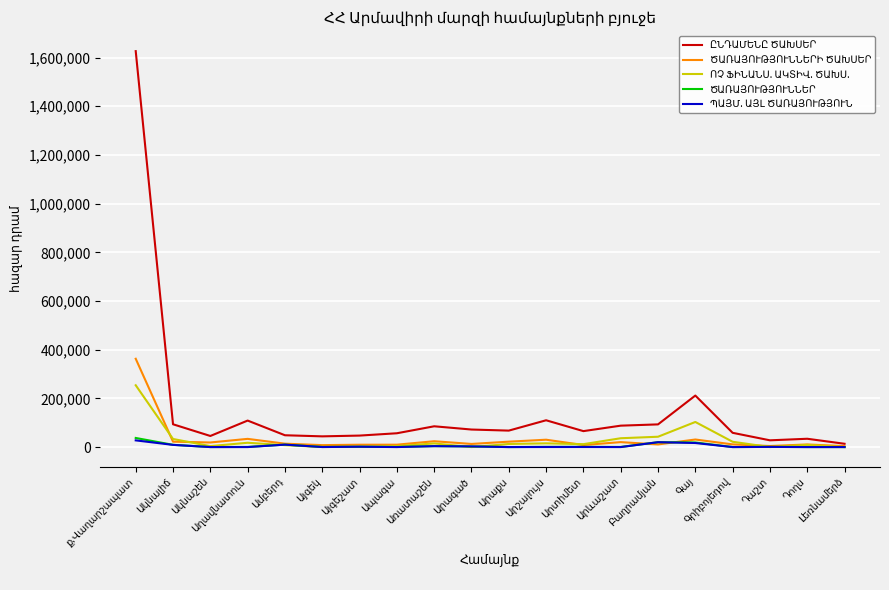

In ՊԱՅՄ. ԱՅԼ ԾԱՌԱՅՈՒԹՅՈՒՆ, how many points are lower than both neighbors (excluding endpoints)?

6